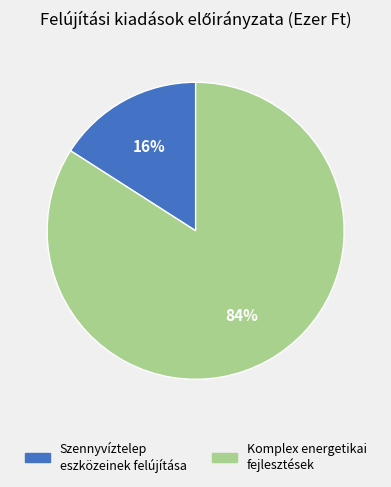

Rank the categories by value from lowest to highest.

Szennyvíztelep eszközeinek felújítása, Komplex energetikai fejlesztések